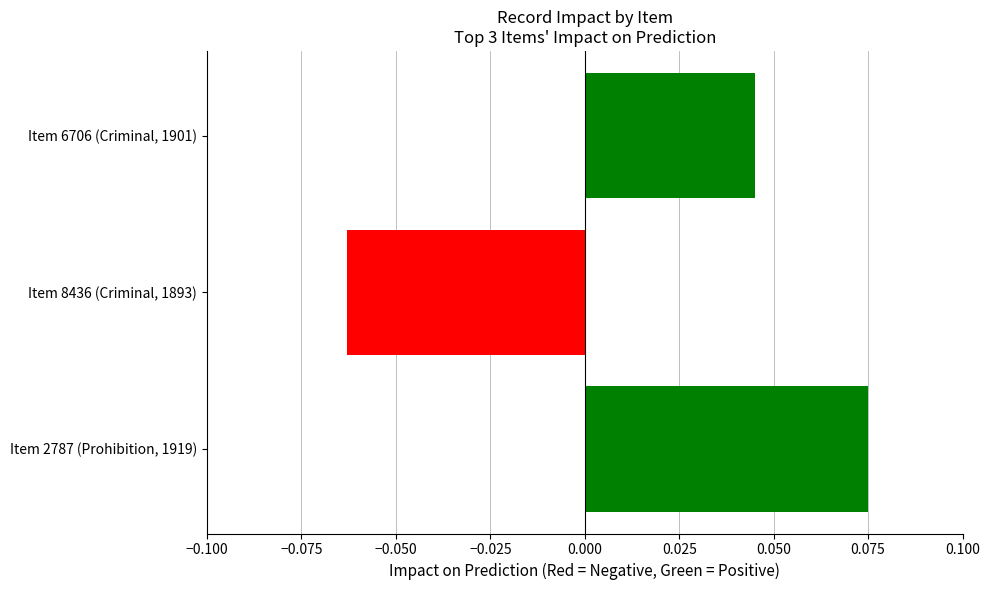

List the labels in order of value, smallest first.

Item 8436 (Criminal, 1893), Item 6706 (Criminal, 1901), Item 2787 (Prohibition, 1919)